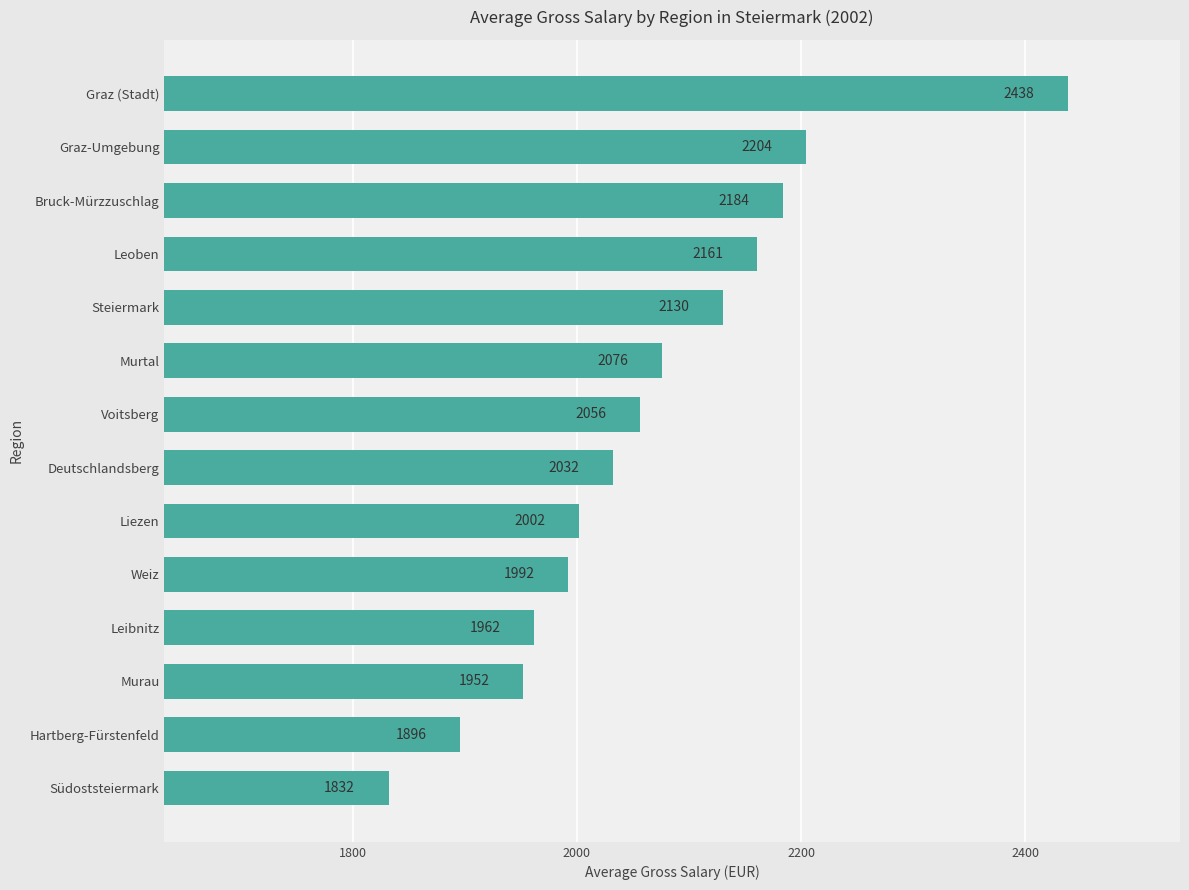

What is the change in value from Weiz to Leoben?

+169